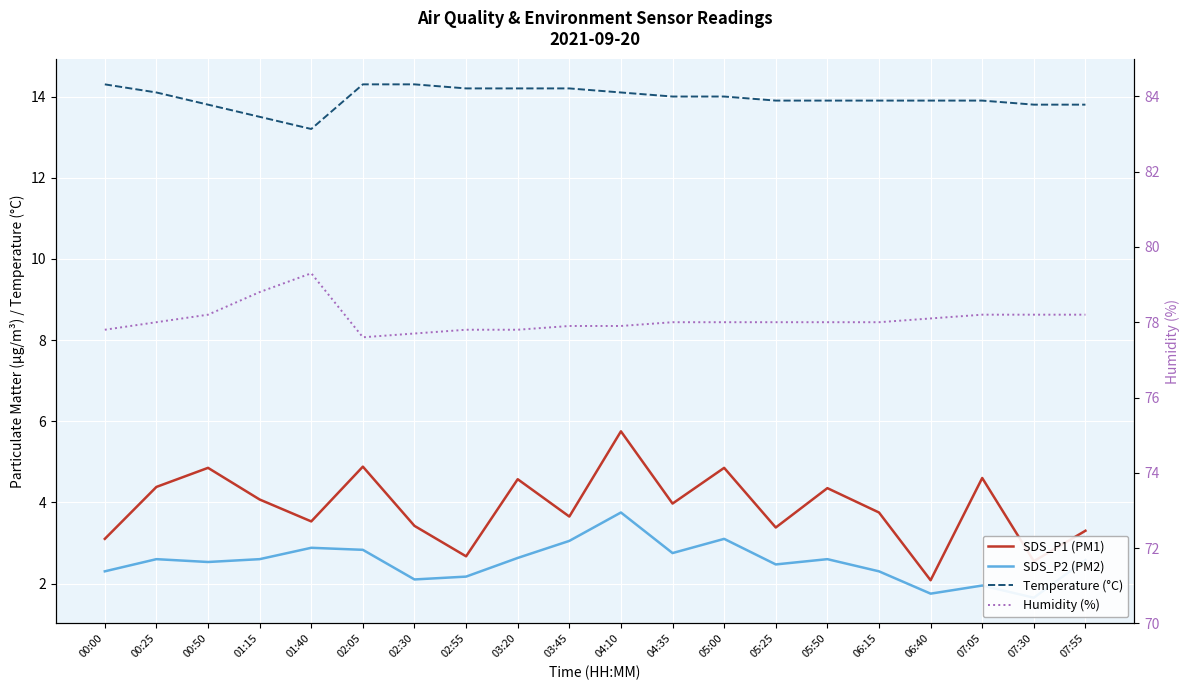

The value of Humidity (%) at 07:55 is 78.2. True or false?

True